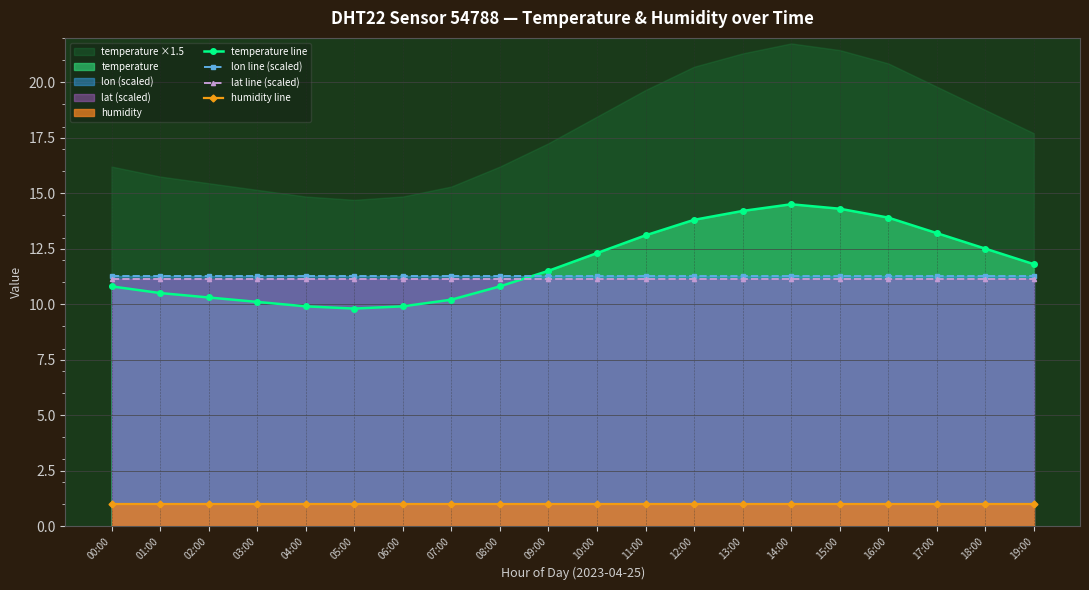

At which category does the chart reach its peak across all series?

14:00